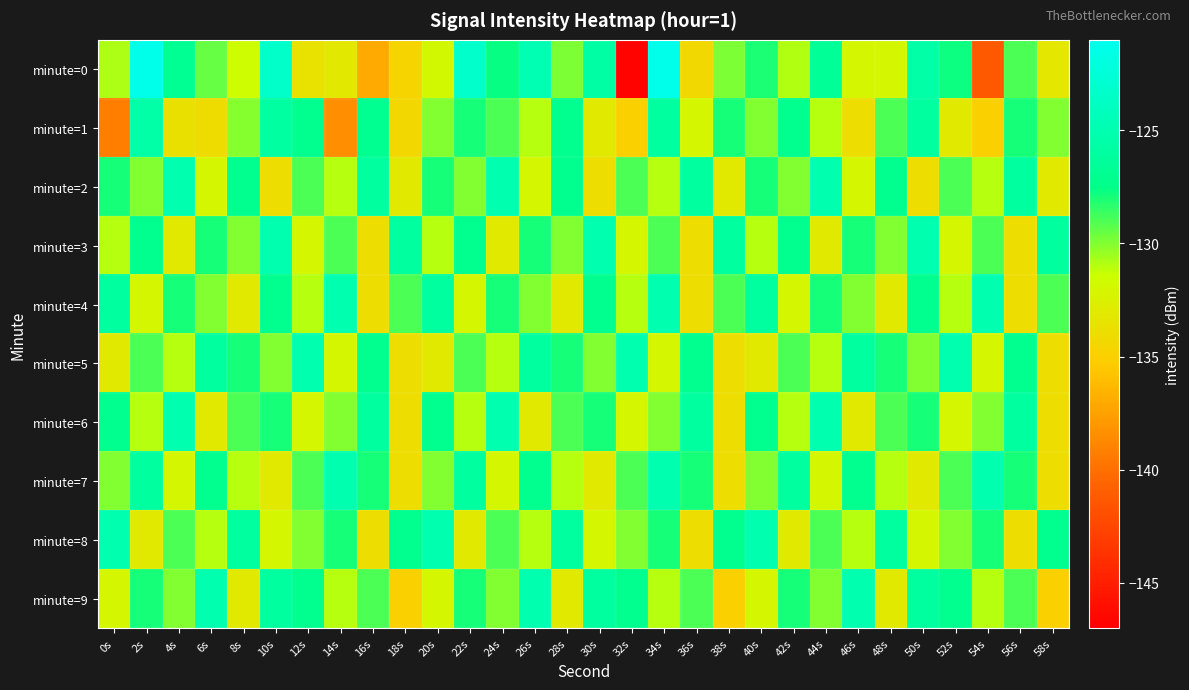

What is the difference between the highest and lowest values at 16s?

11.0